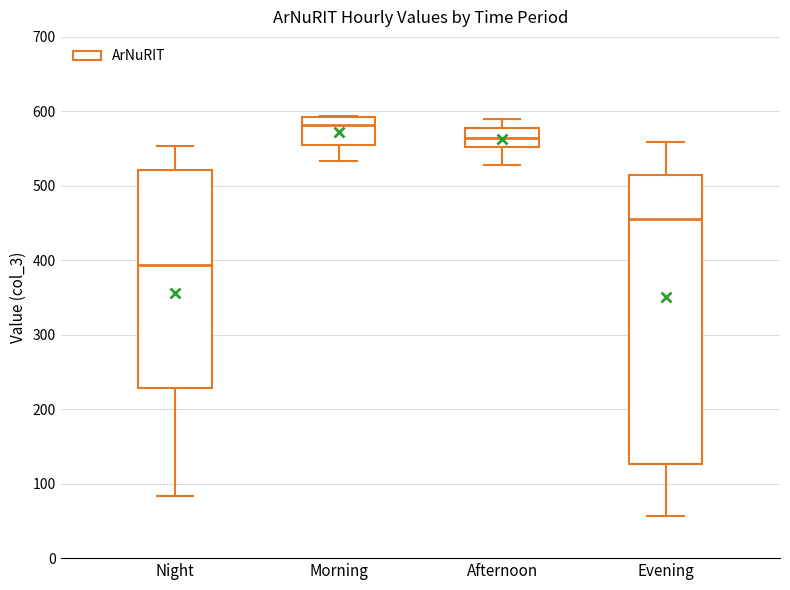

Comparing the boxes themselves (not the whiskers), which one is the tallest?

Evening